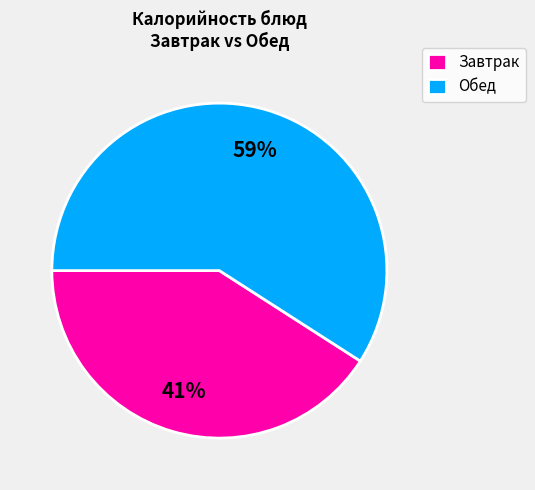

Which category accounts for the majority?

Обед